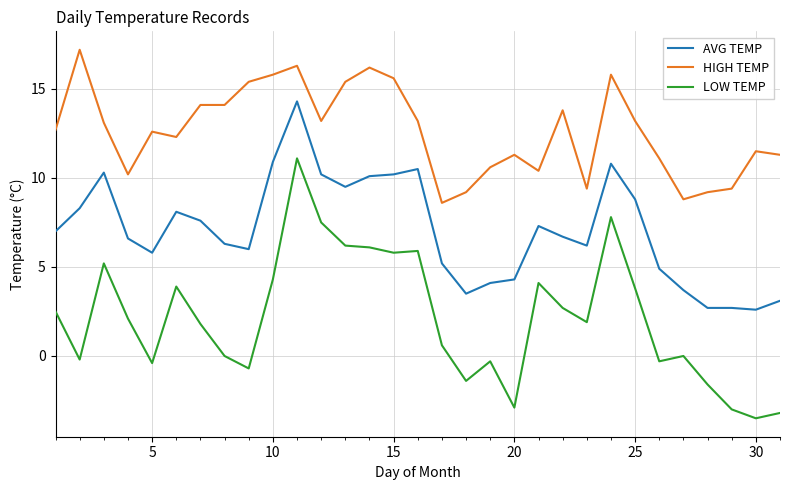

Reading left to right, list all the values displayed in this chart.

AVG TEMP: 7.0	8.3	10.3	6.6	5.8	8.1	7.6	6.3	6.0	10.9	14.3	10.2	9.5	10.1	10.2	10.5	5.2	3.5	4.1	4.3	7.3	6.7	6.2	10.8	8.8	4.9	3.7	2.7	2.7	2.6	3.1
HIGH TEMP: 12.7	17.2	13.1	10.2	12.6	12.3	14.1	14.1	15.4	15.8	16.3	13.2	15.4	16.2	15.6	13.2	8.6	9.2	10.6	11.3	10.4	13.8	9.4	15.8	13.2	11.1	8.8	9.2	9.4	11.5	11.3
LOW TEMP: 2.5	-0.2	5.2	2.1	-0.4	3.9	1.8	0.0	-0.7	4.3	11.1	7.5	6.2	6.1	5.8	5.9	0.6	-1.4	-0.3	-2.9	4.1	2.7	1.9	7.8	3.8	-0.3	0.0	-1.6	-3.0	-3.5	-3.2